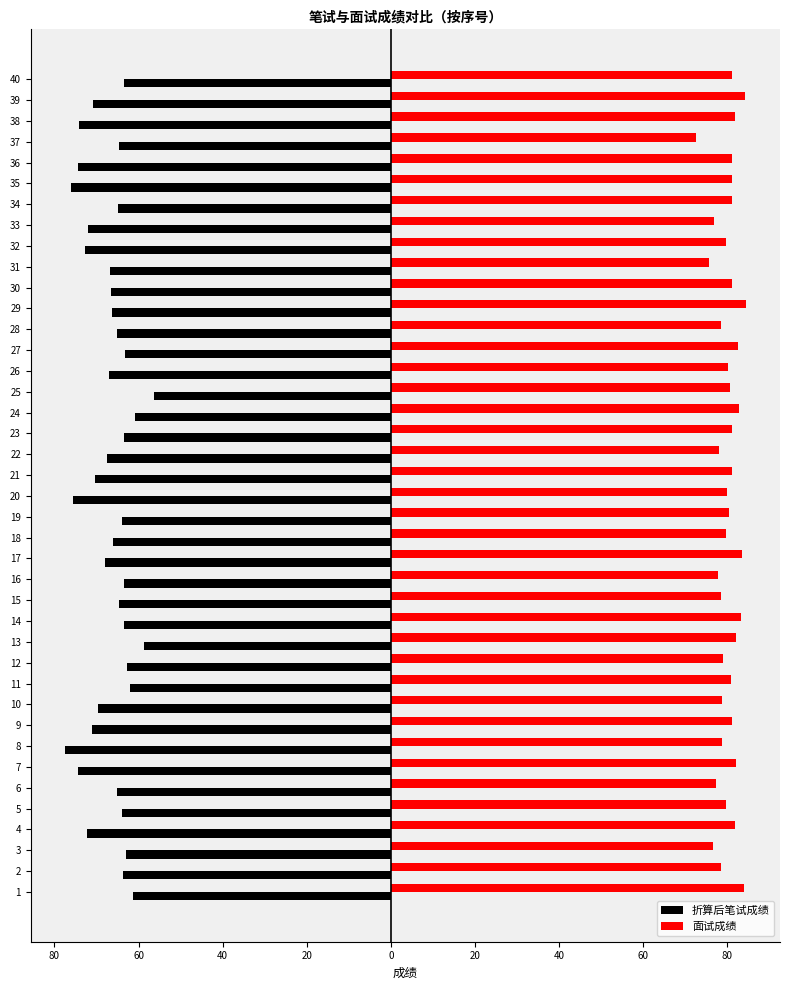

Which series has the largest total across all categories?

面试成绩